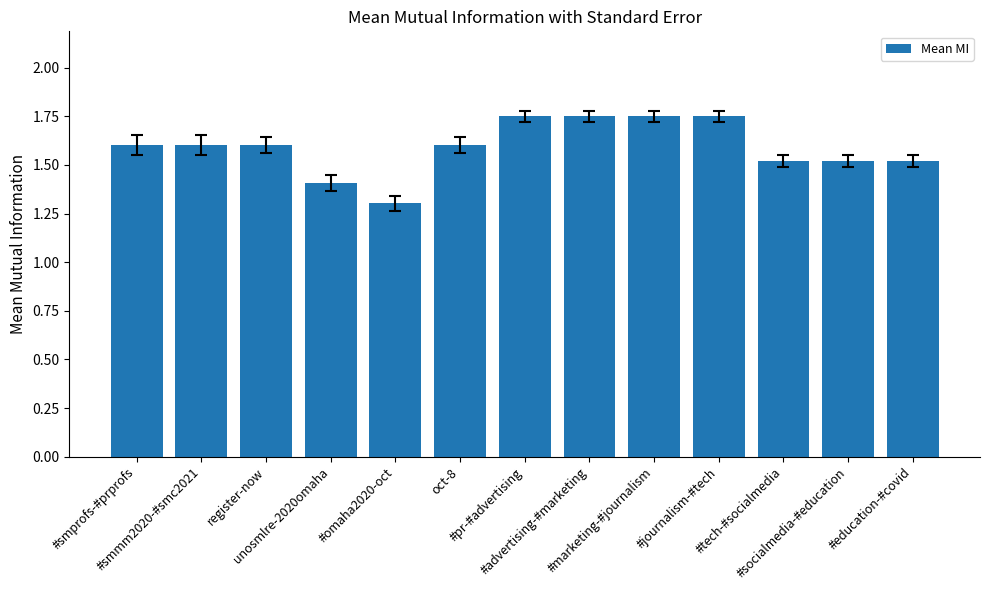

Which has a higher value, unosmlre-2020omaha or #smprofs-#prprofs?

#smprofs-#prprofs